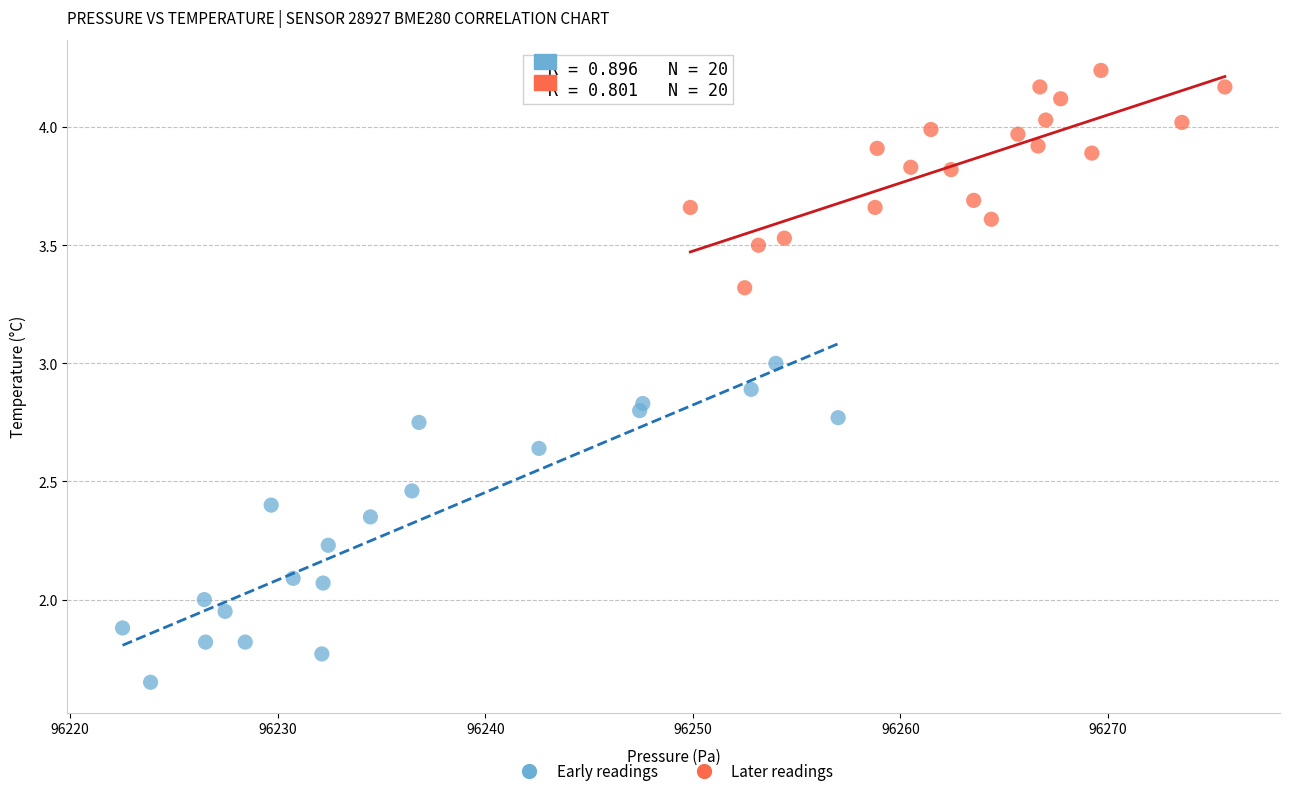

What are all the series names shown in the legend?

Early readings, Later readings